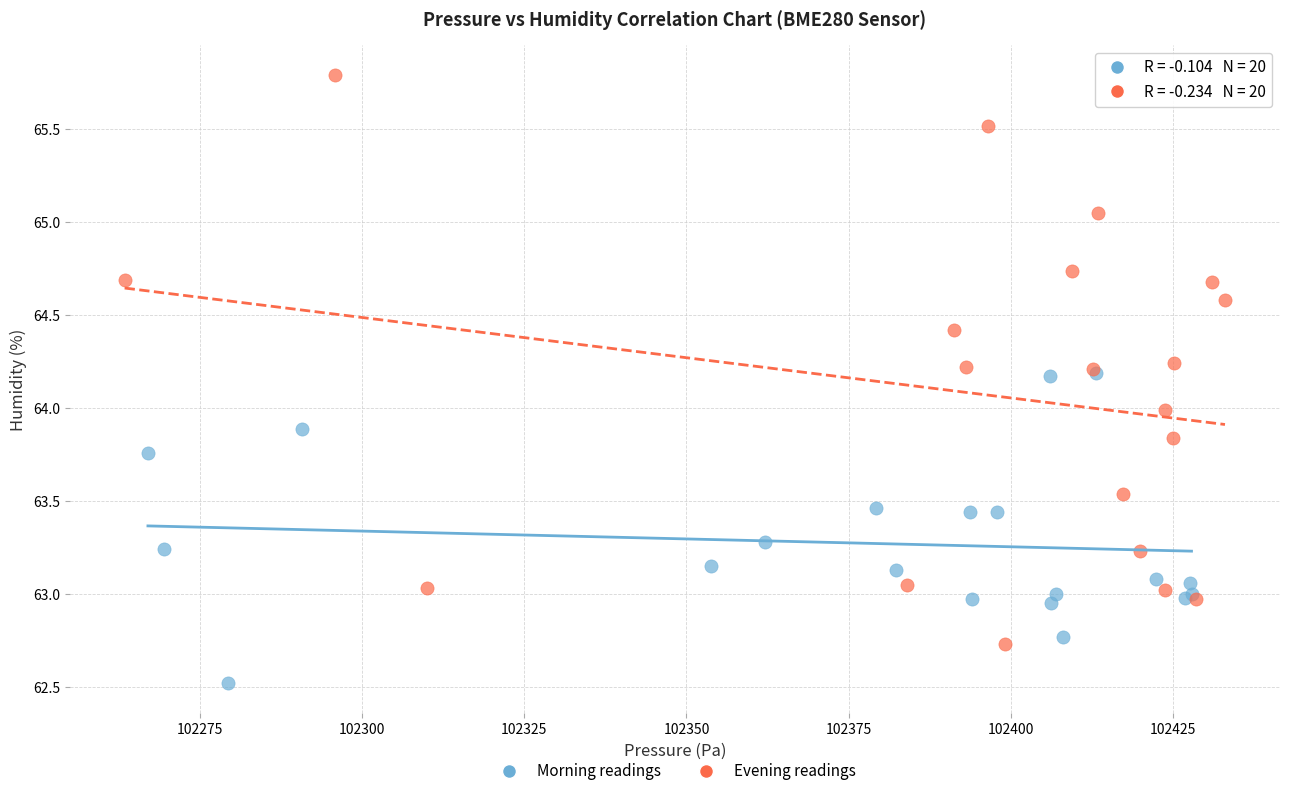

Which series reaches the minimum Y coordinate?

Morning readings